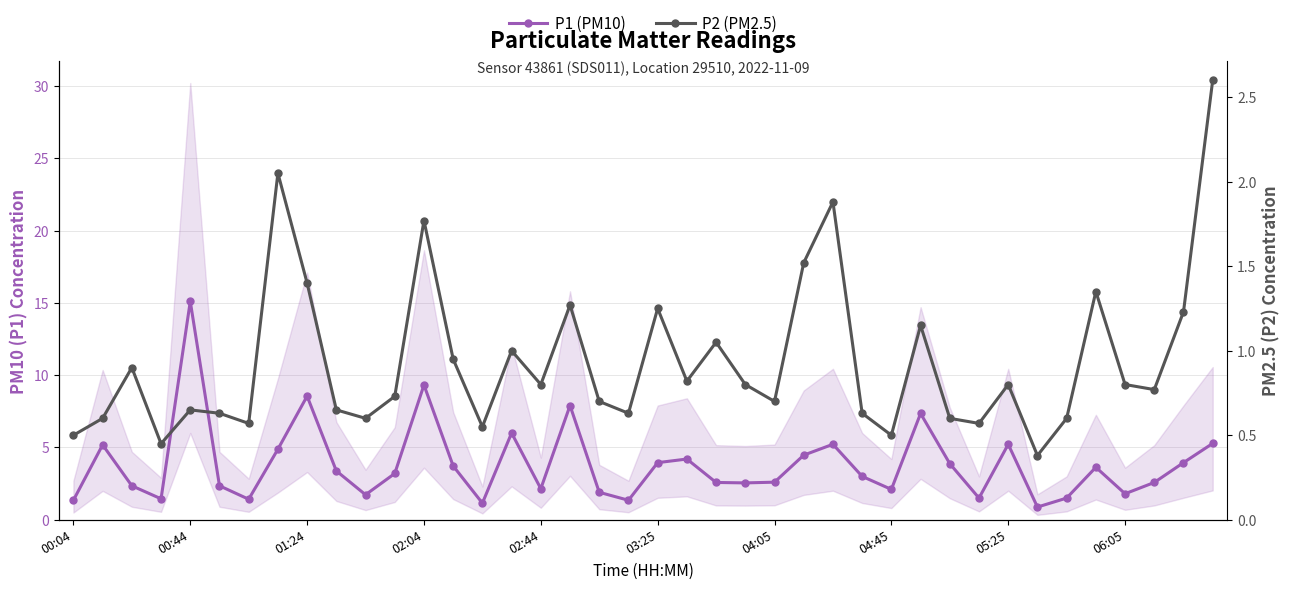

Rank the series by their maximum value, from lowest to highest.

P2 (PM2.5), P1 (PM10)